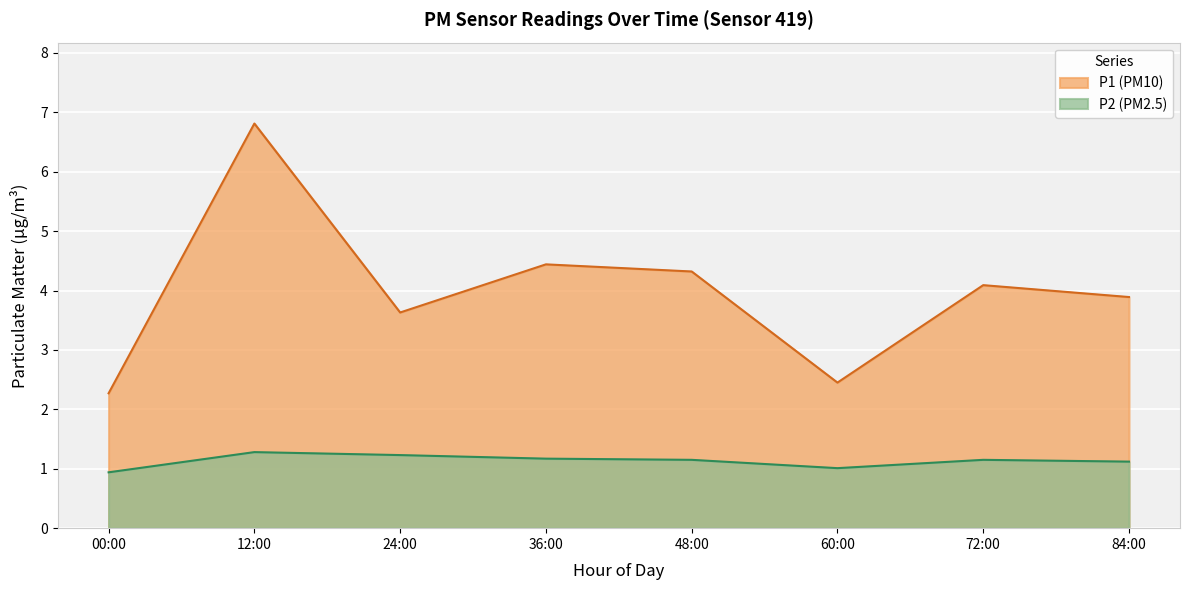

What position from the right is 12:00?

7